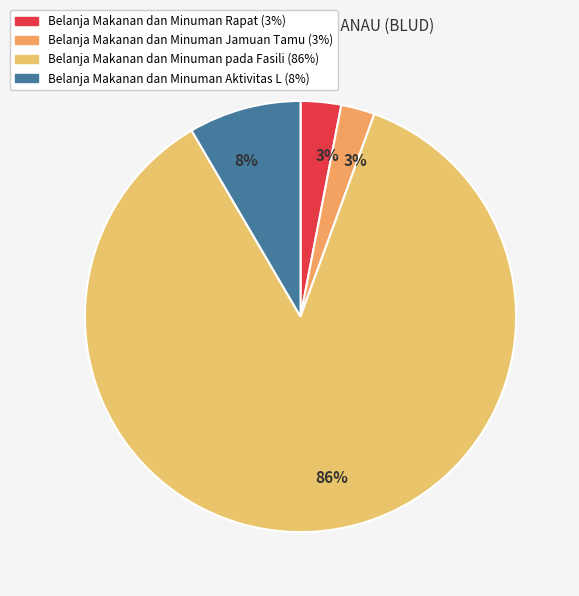

How many slices are in this pie chart?

4